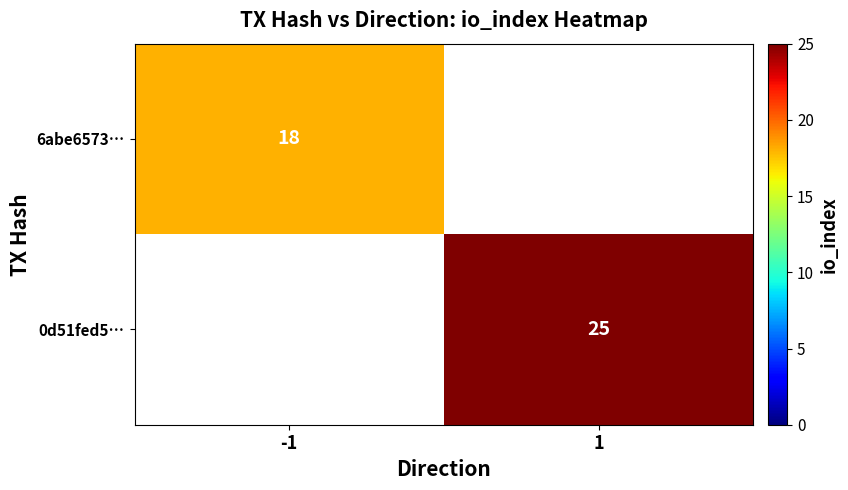

The 0d51fed5… series shows 25 at 1. True or false?

True